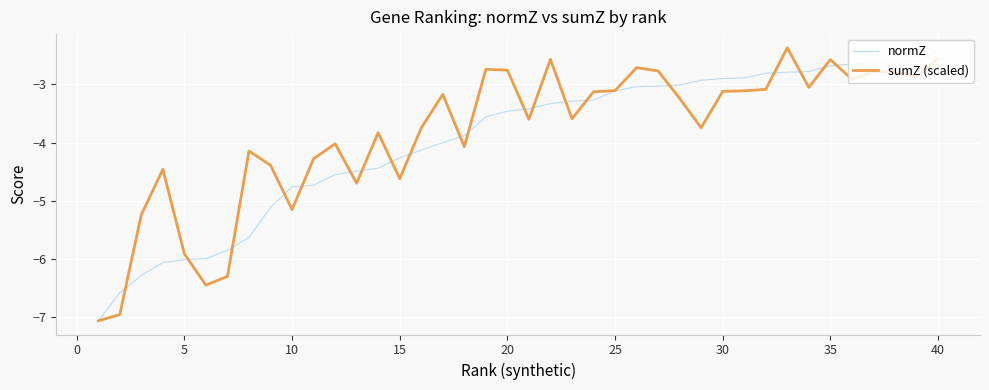

What is the highest value of the sumZ (scaled) series?

-2.4